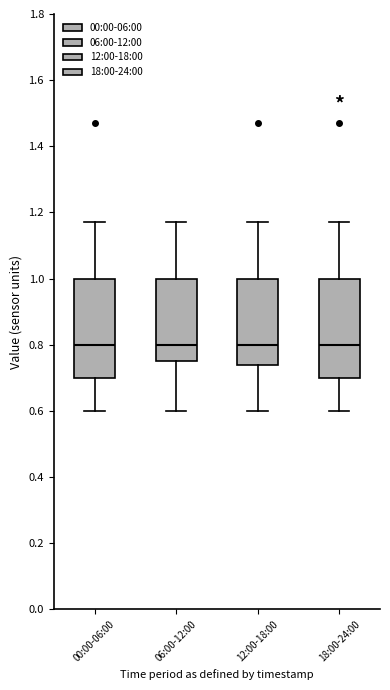

Reading left to right, transcribe this box plot: for each box, give where its median line is, the range the box spans, and where its two whiskers end, as read against the y-axis. The values are not printed on the chart, so give them approximately, as read against the axis.

00:00-06:00: median 0.80, box 0.70 to 1.00, whiskers 0.60 to 1.18
06:00-12:00: median 0.80, box 0.76 to 1.00, whiskers 0.60 to 1.18
12:00-18:00: median 0.80, box 0.74 to 1.00, whiskers 0.60 to 1.18
18:00-24:00: median 0.80, box 0.70 to 1.00, whiskers 0.60 to 1.18